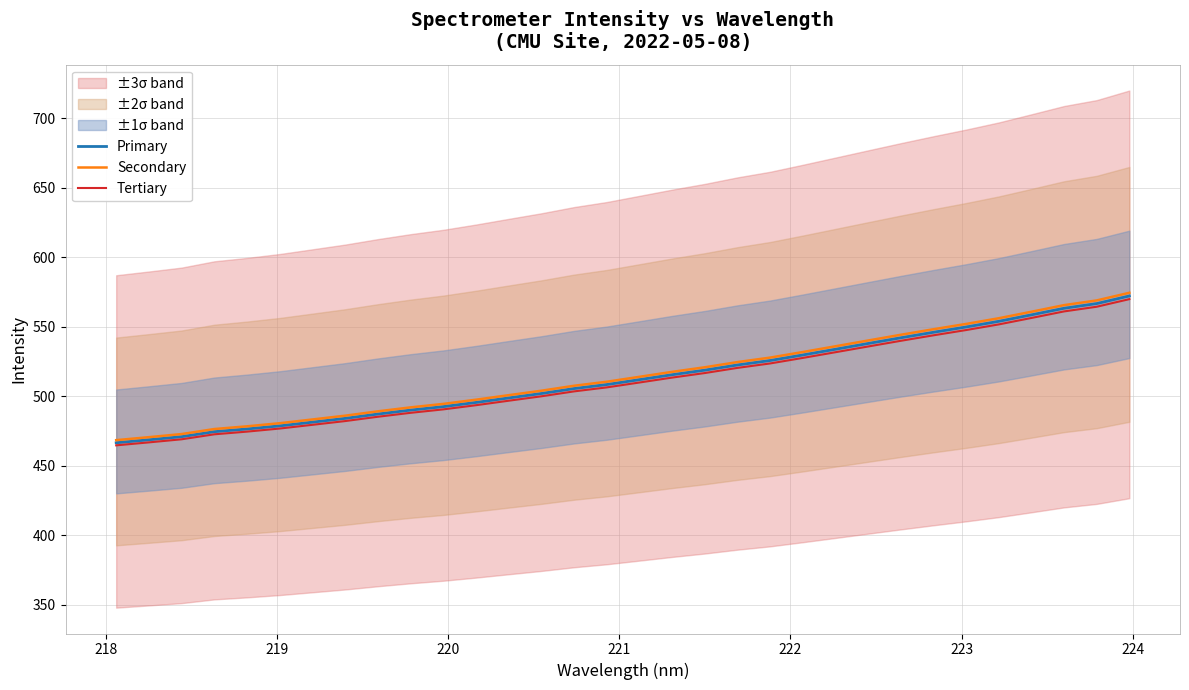

What is the minimum value for Primary?

466.5